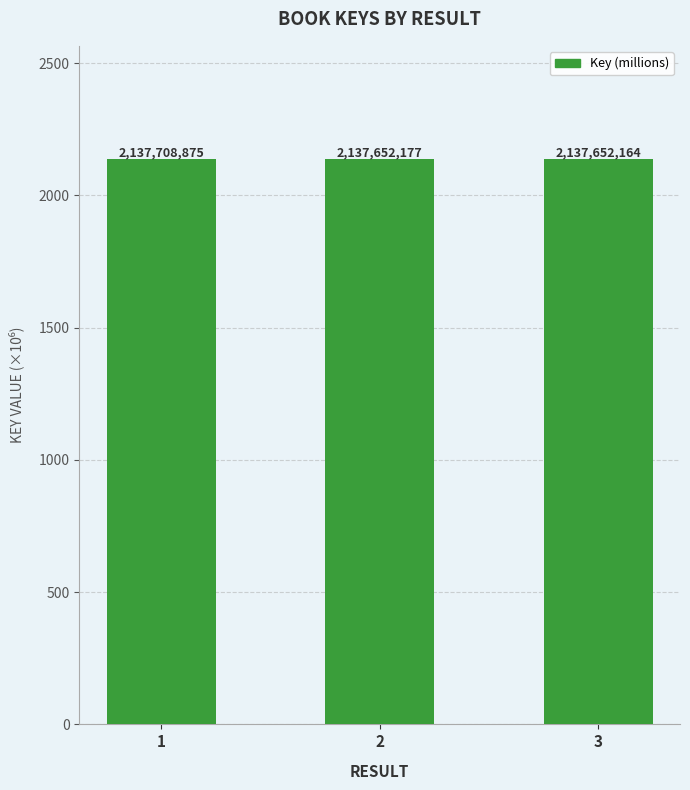

How many bars are there in total?

3